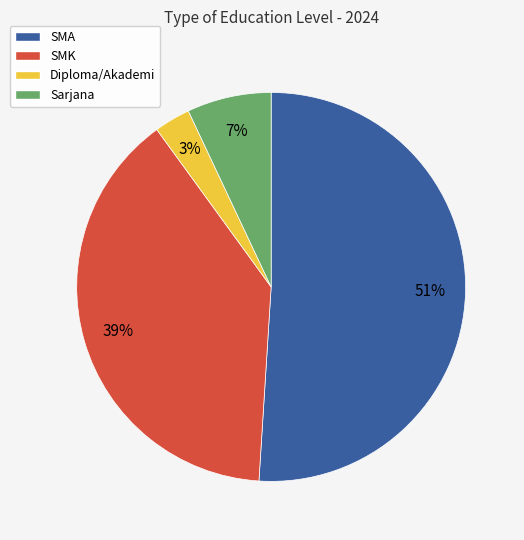

What is the ratio of the value at SMK to the value at SMA?

0.8